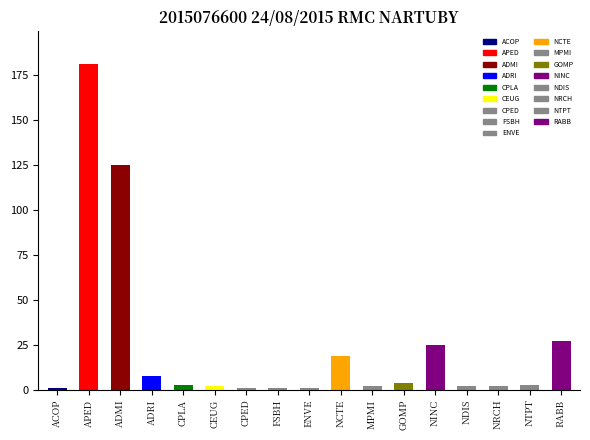

How many bars are there in total?

17